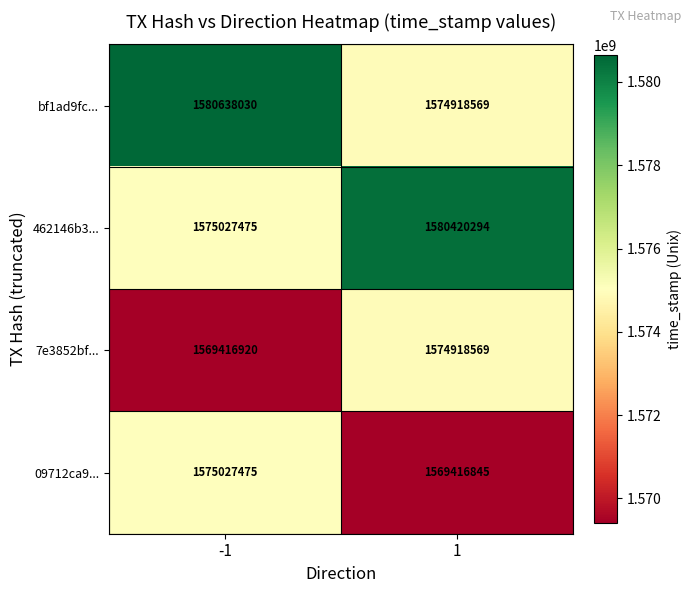

What value does the bf1ad9fc... series have at -1, to the nearest 50?

1580638050